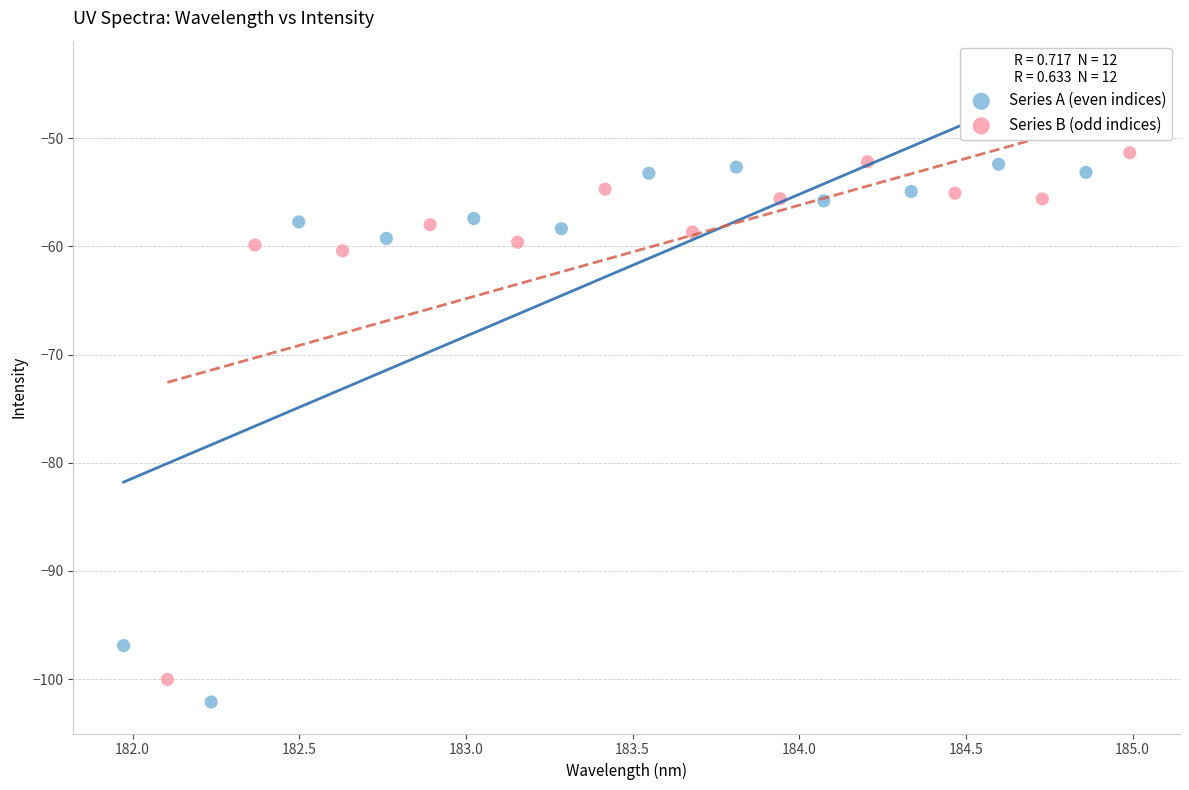

Which series contains the lowest Y value?

Series A (even indices)